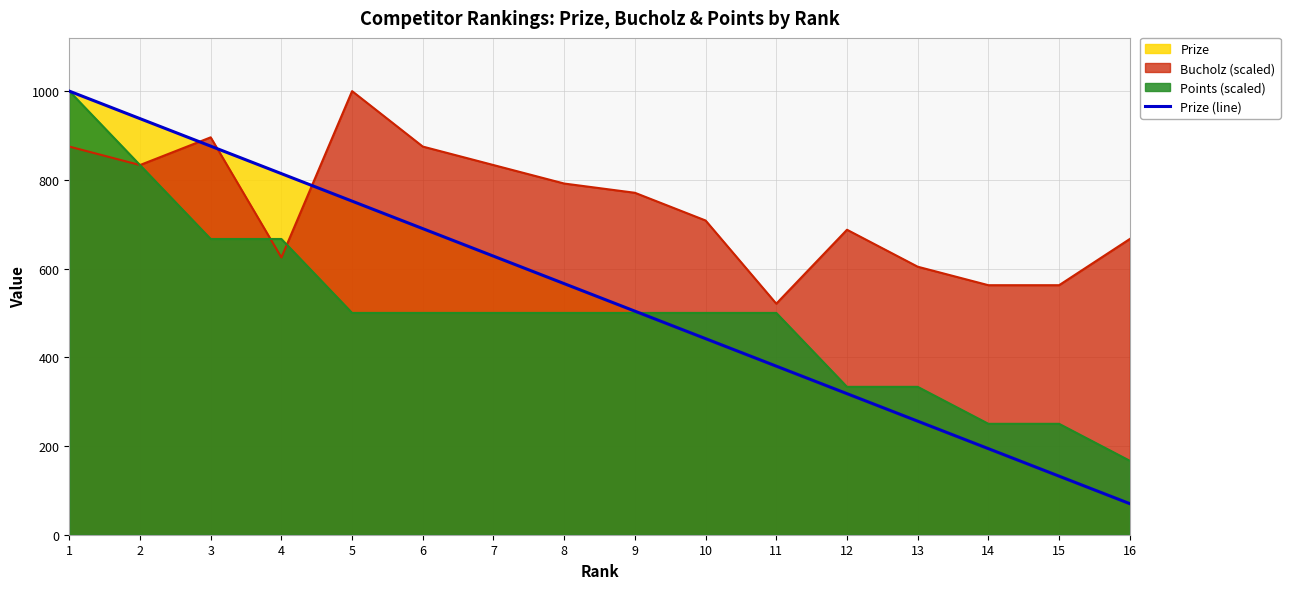

Read the value at 12.

318